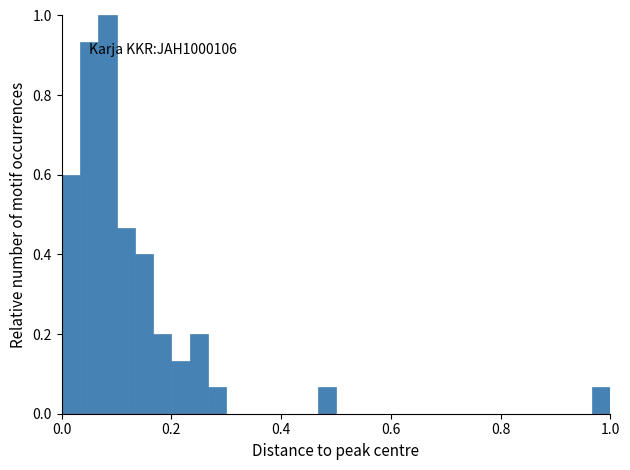

Read against the x-axis, roughly where is the centre of the tallest bar?

0.08